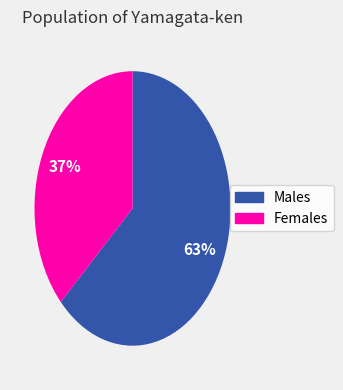

Is there a majority slice in this chart?

Yes